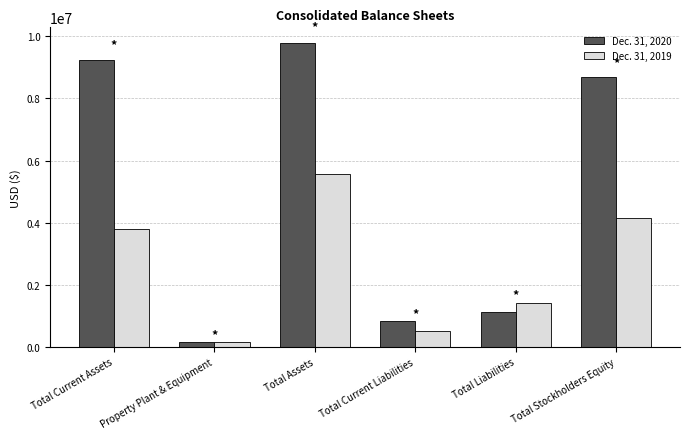

At which category does the chart reach its minimum across all series?

Property Plant & Equipment